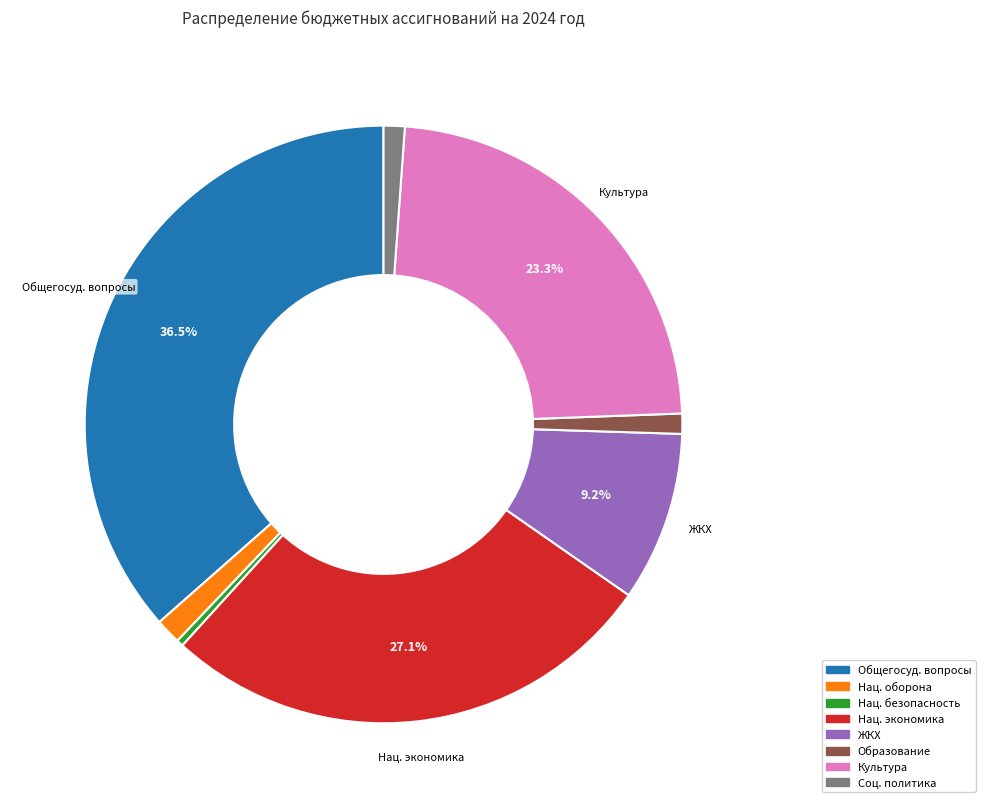

Which has a higher value, Культура or ЖКХ?

Культура